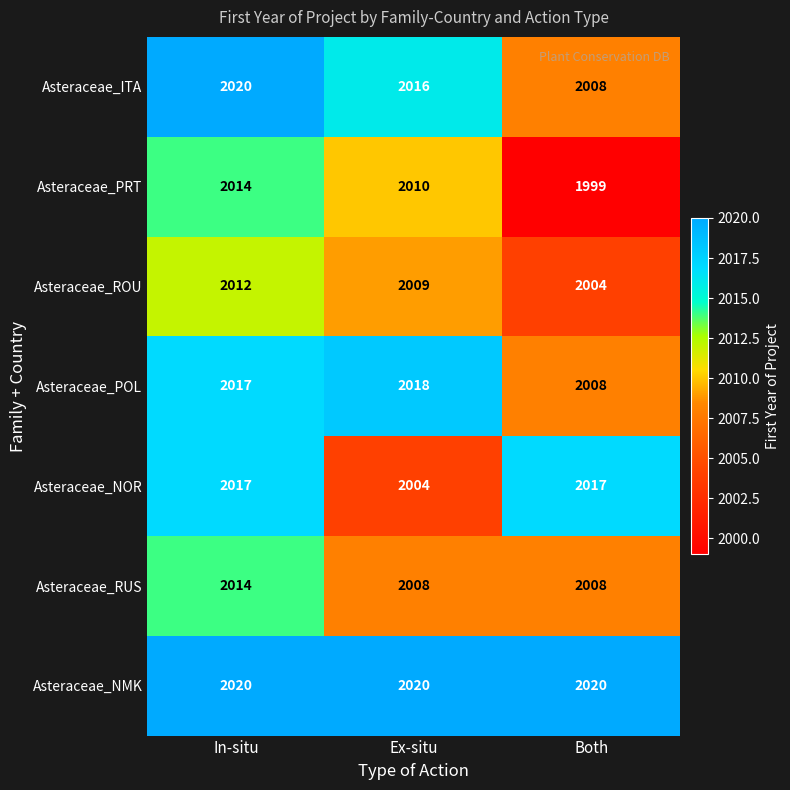

Count the Asteraceae_POL values in the range 2008 to 2018.

3